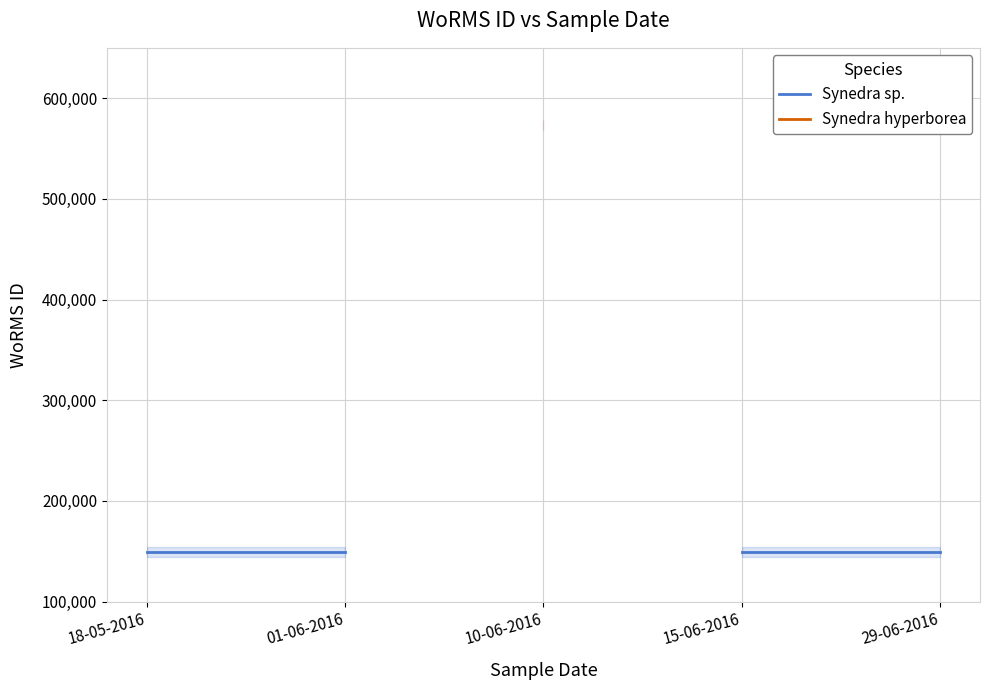

True or false: Synedra hyperborea has more than 2 interior local peaks.

False